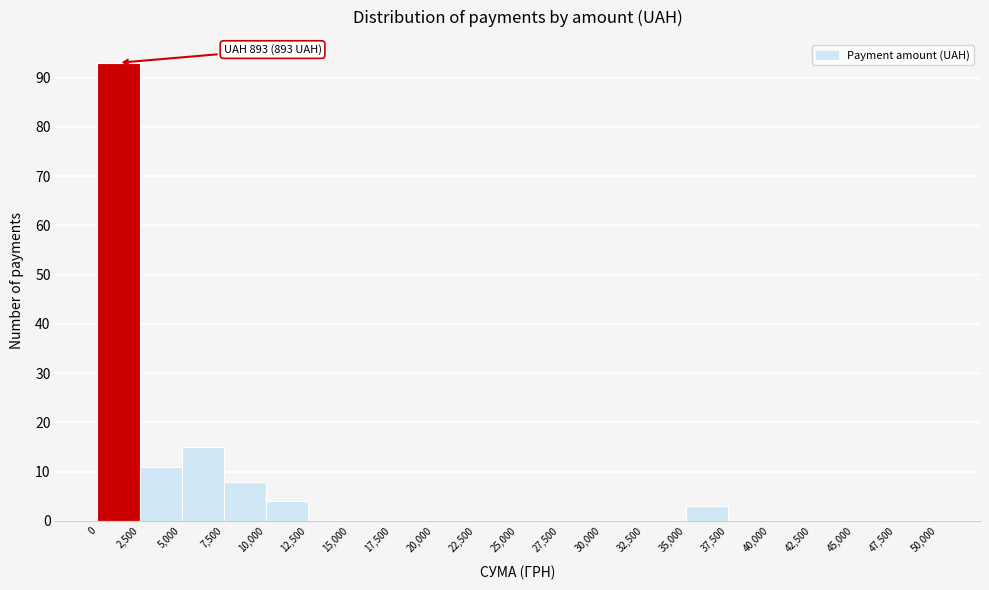

Over which range of the x-axis is the bar tallest?

0 to 2,500